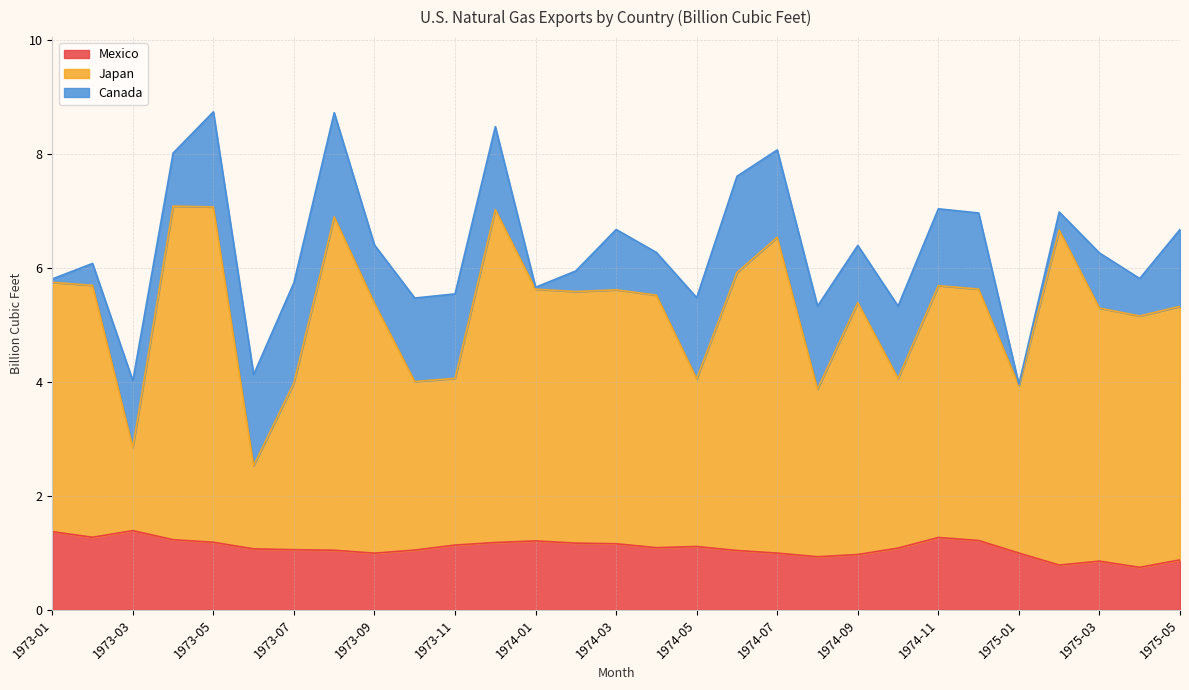

What is the total value across all series at 1974-05?

5.5